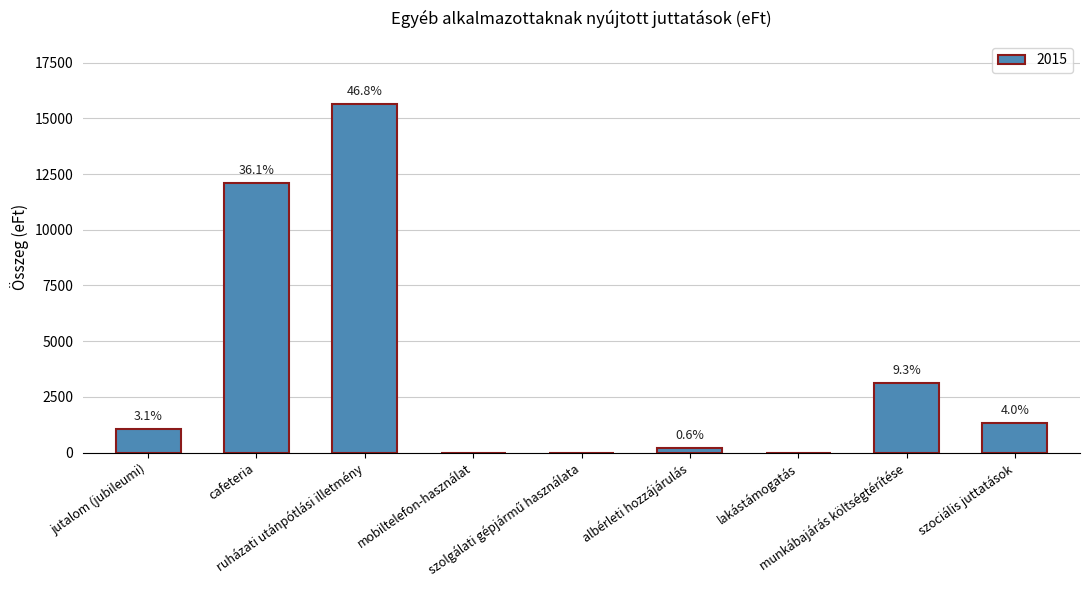

What is the greatest value displayed?

15653